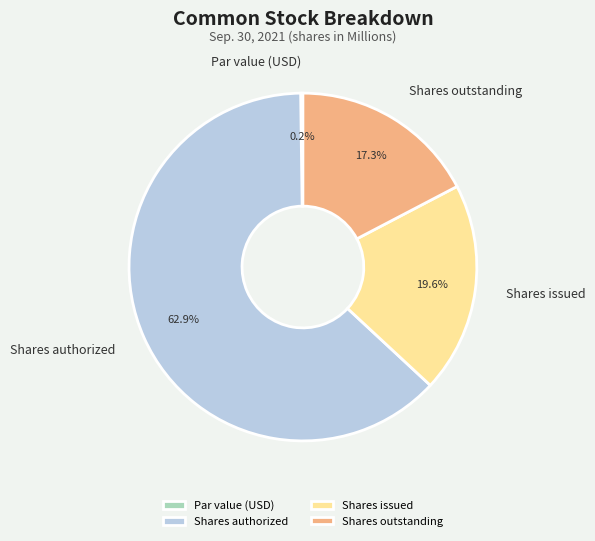

Which slice is the largest?

Shares authorized